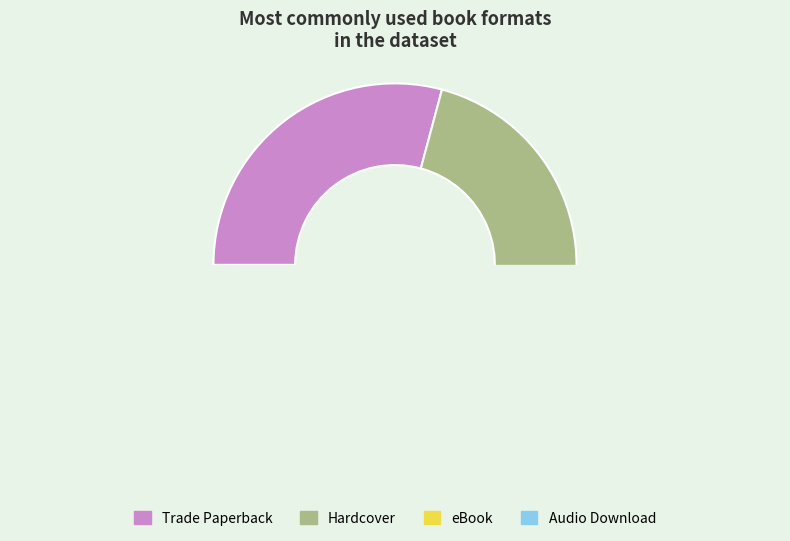

How many segments does this pie chart have?

4